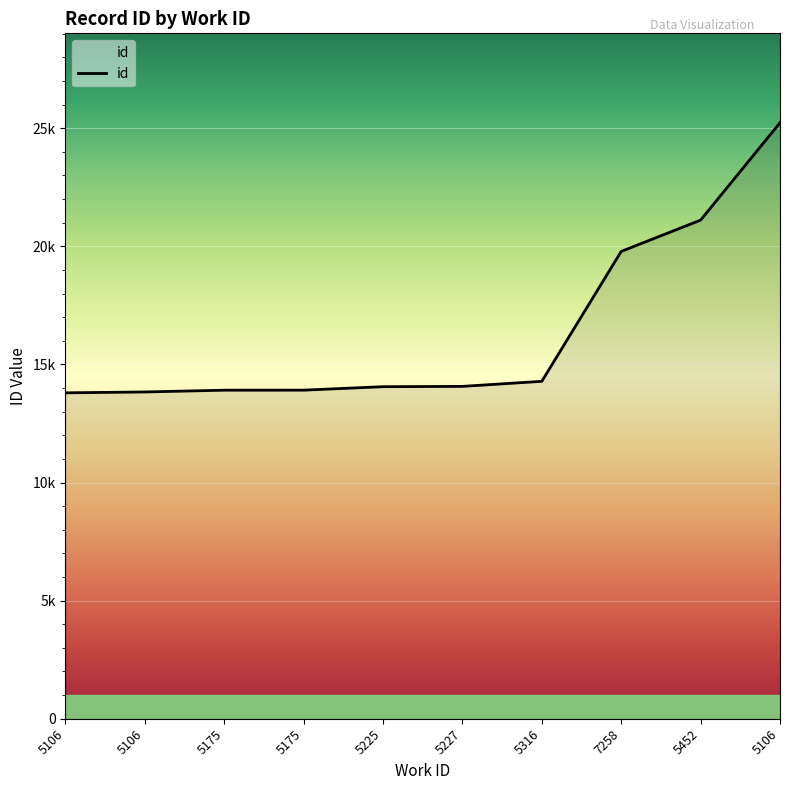

How many data points are above 14069?

4